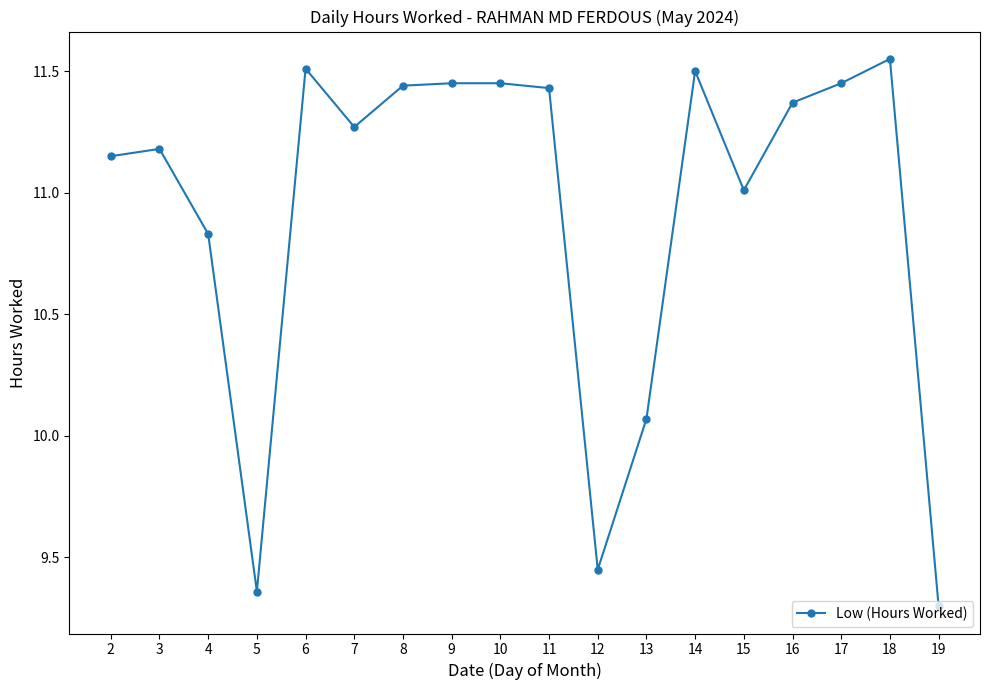

The chart shows a value of 4.8 at 13. True or false?

False